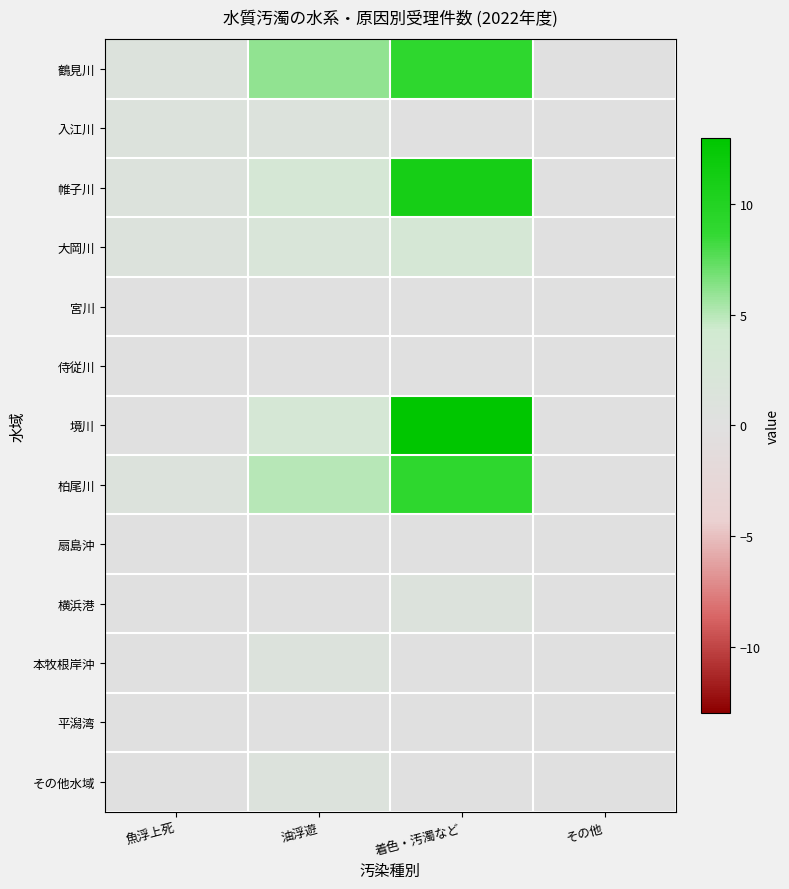

Reading left to right, list all the values displayed in this chart.

鶴見川: 魚浮上死=1	油浮遊=6	着色・汚濁など=9	その他=0
入江川: 魚浮上死=1	油浮遊=1	着色・汚濁など=0	その他=0
帷子川: 魚浮上死=1	油浮遊=3	着色・汚濁など=11	その他=0
大岡川: 魚浮上死=1	油浮遊=2	着色・汚濁など=3	その他=0
宮川: 魚浮上死=0	油浮遊=0	着色・汚濁など=0	その他=0
侍従川: 魚浮上死=0	油浮遊=0	着色・汚濁など=0	その他=0
境川: 魚浮上死=0	油浮遊=3	着色・汚濁など=13	その他=0
柏尾川: 魚浮上死=1	油浮遊=5	着色・汚濁など=9	その他=0
扇島沖: 魚浮上死=0	油浮遊=0	着色・汚濁など=0	その他=0
横浜港: 魚浮上死=0	油浮遊=0	着色・汚濁など=1	その他=0
本牧根岸沖: 魚浮上死=0	油浮遊=1	着色・汚濁など=0	その他=0
平潟湾: 魚浮上死=0	油浮遊=0	着色・汚濁など=0	その他=0
その他水域: 魚浮上死=0	油浮遊=1	着色・汚濁など=0	その他=0